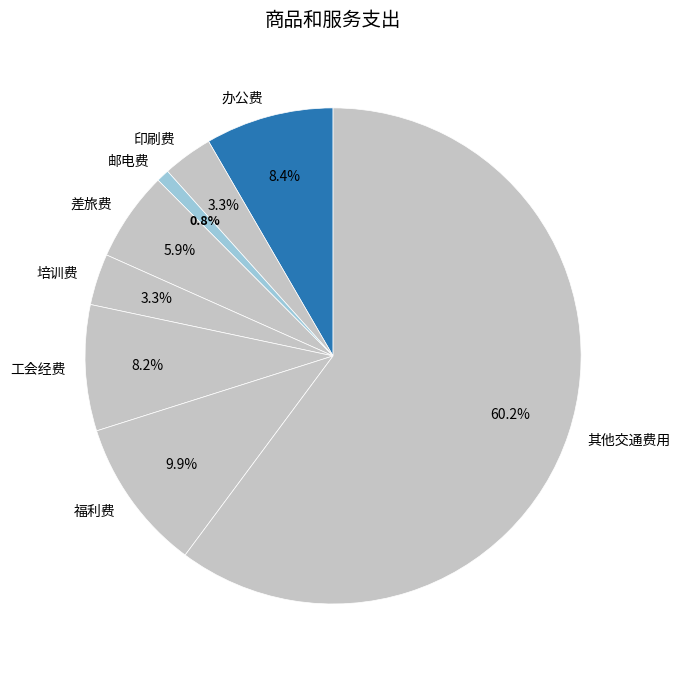

Between 培训费 and 办公费, which is larger?

办公费